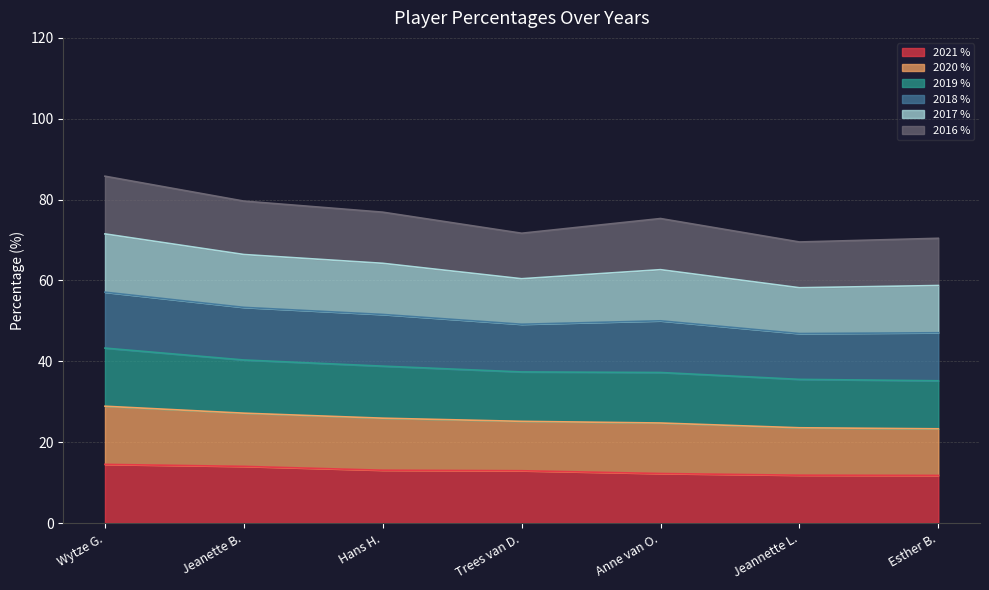

True or false: 2020 % and 2021 % intersect in this chart.

False